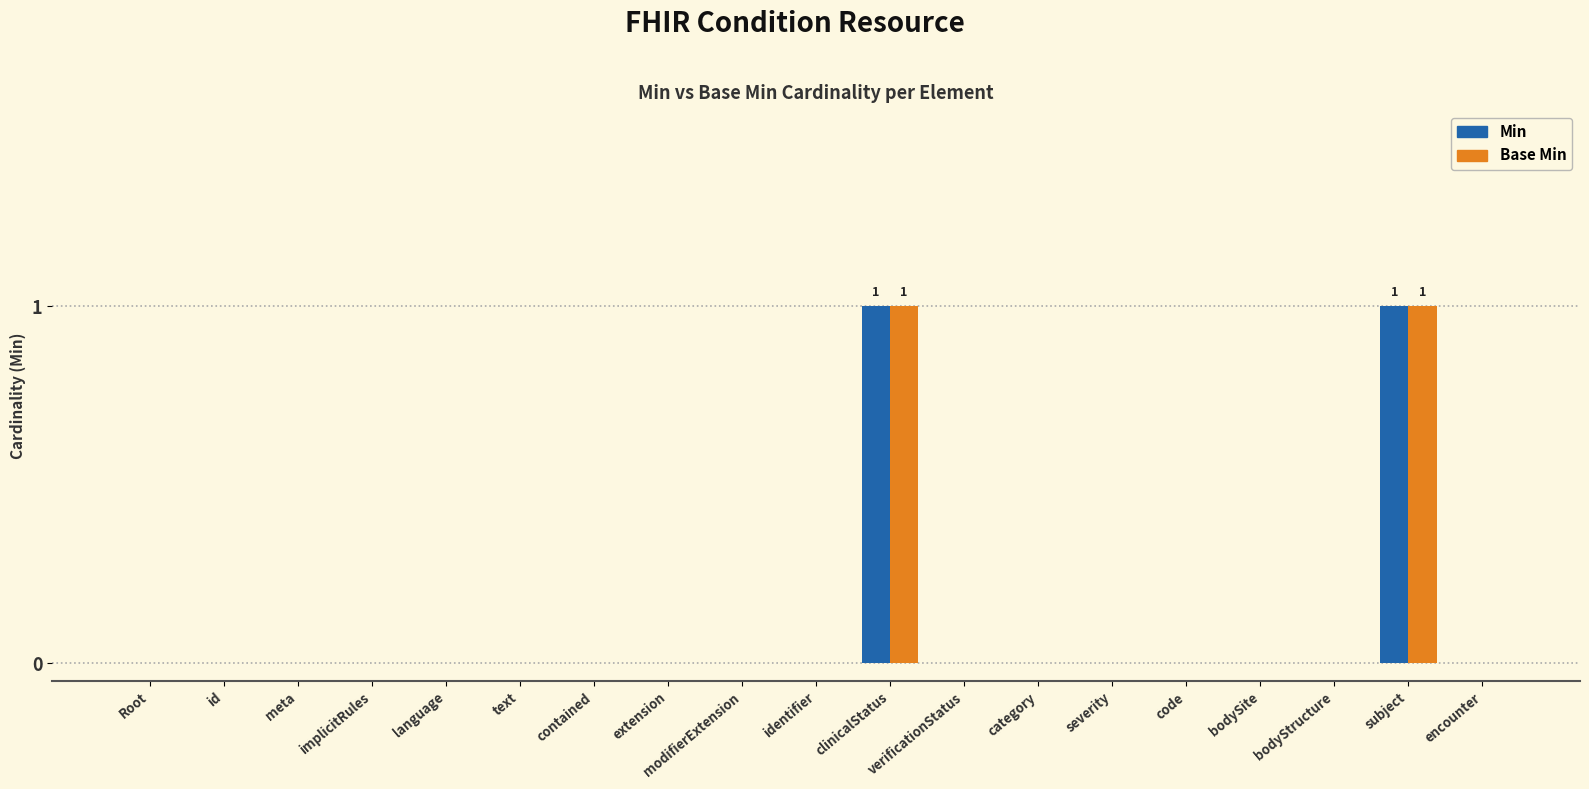

The value of Min at modifierExtension is 0. True or false?

True